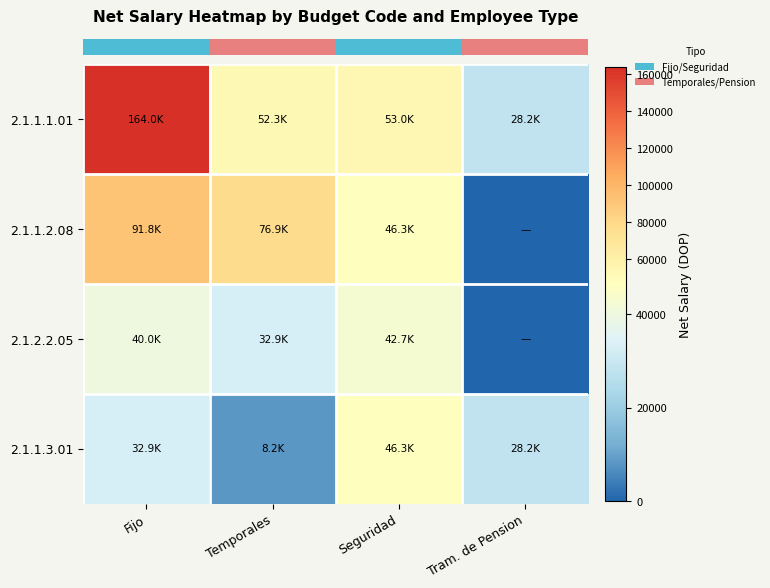

Between Seguridad and Tram. de Pension, which is larger?

Seguridad